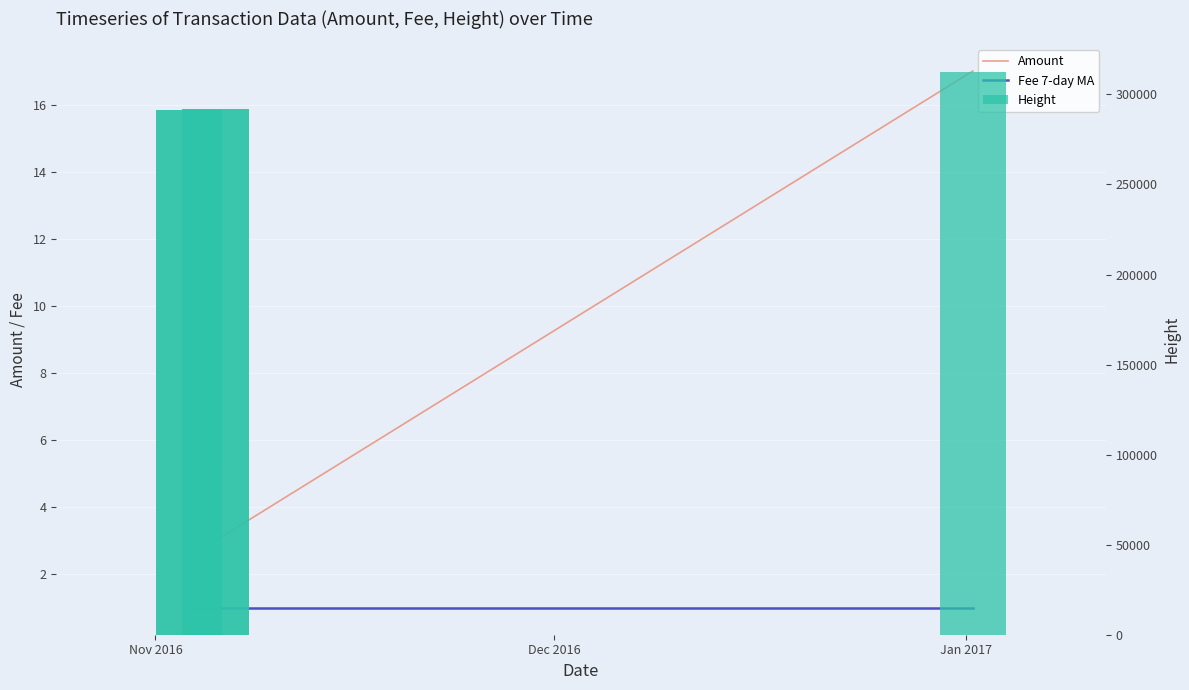

What are all the series names shown in the legend?

Amount, Fee 7-day MA, Height